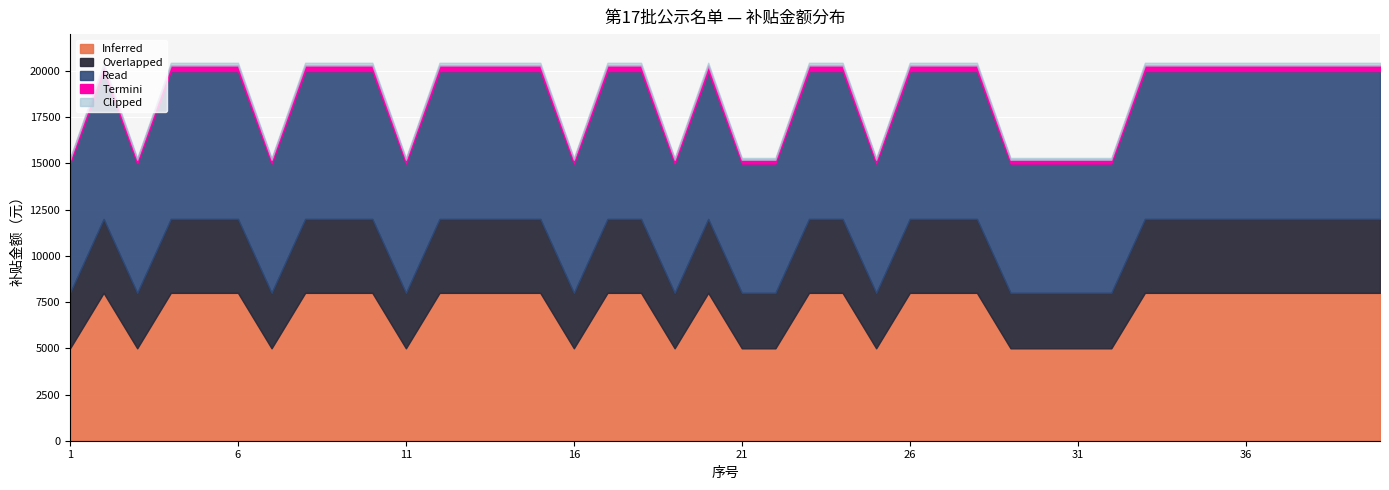

What is the minimum value for Inferred?

5000